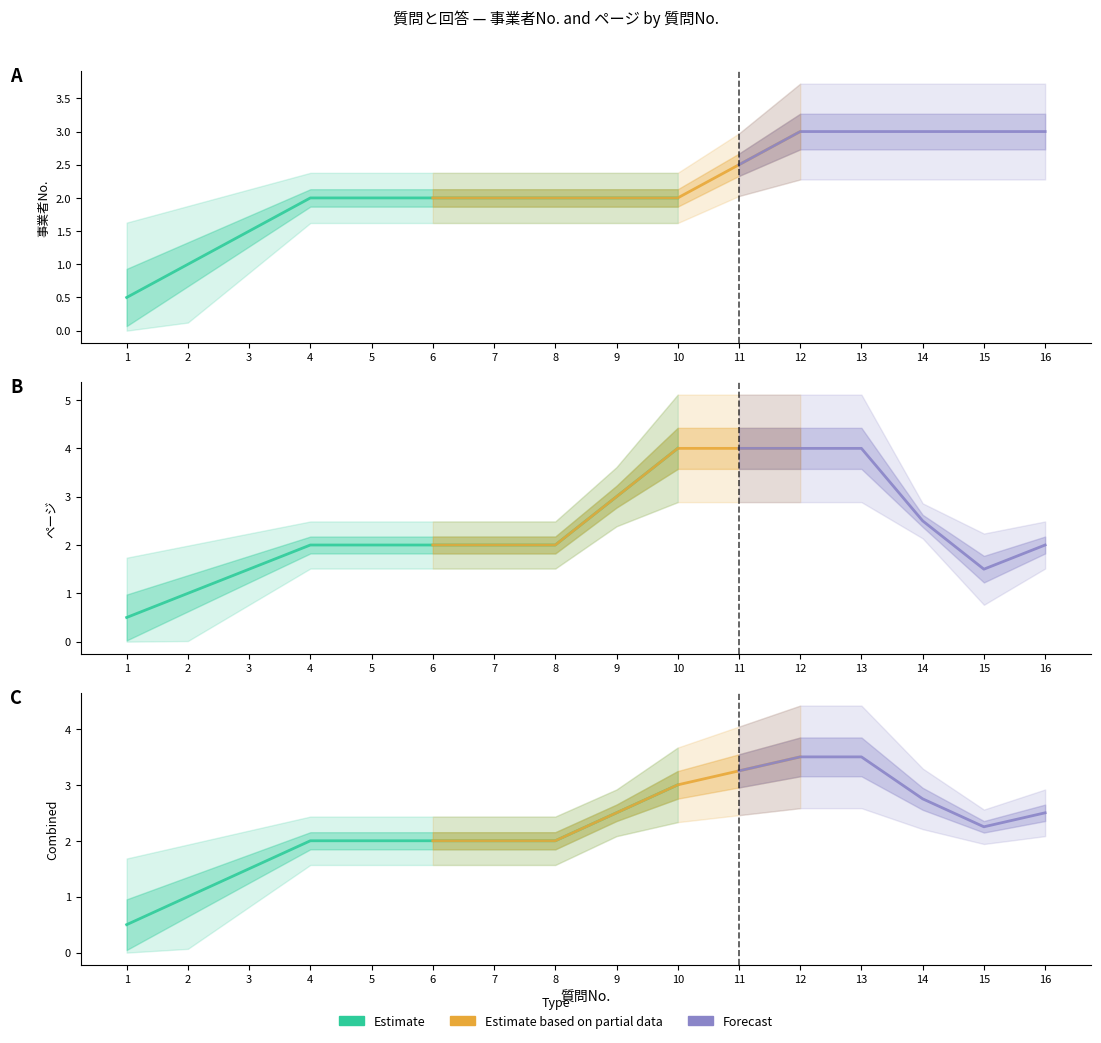

True or false: ページ (col_3) has more than 2 points higher than both neighbors.

False